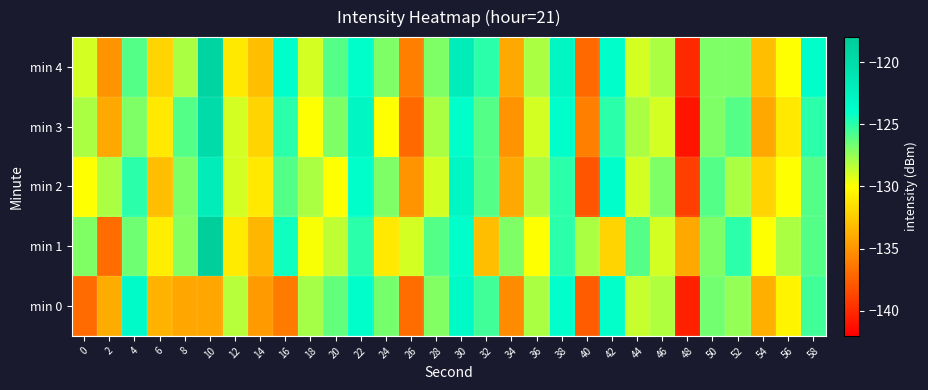

Which category has the highest value across all series?

10